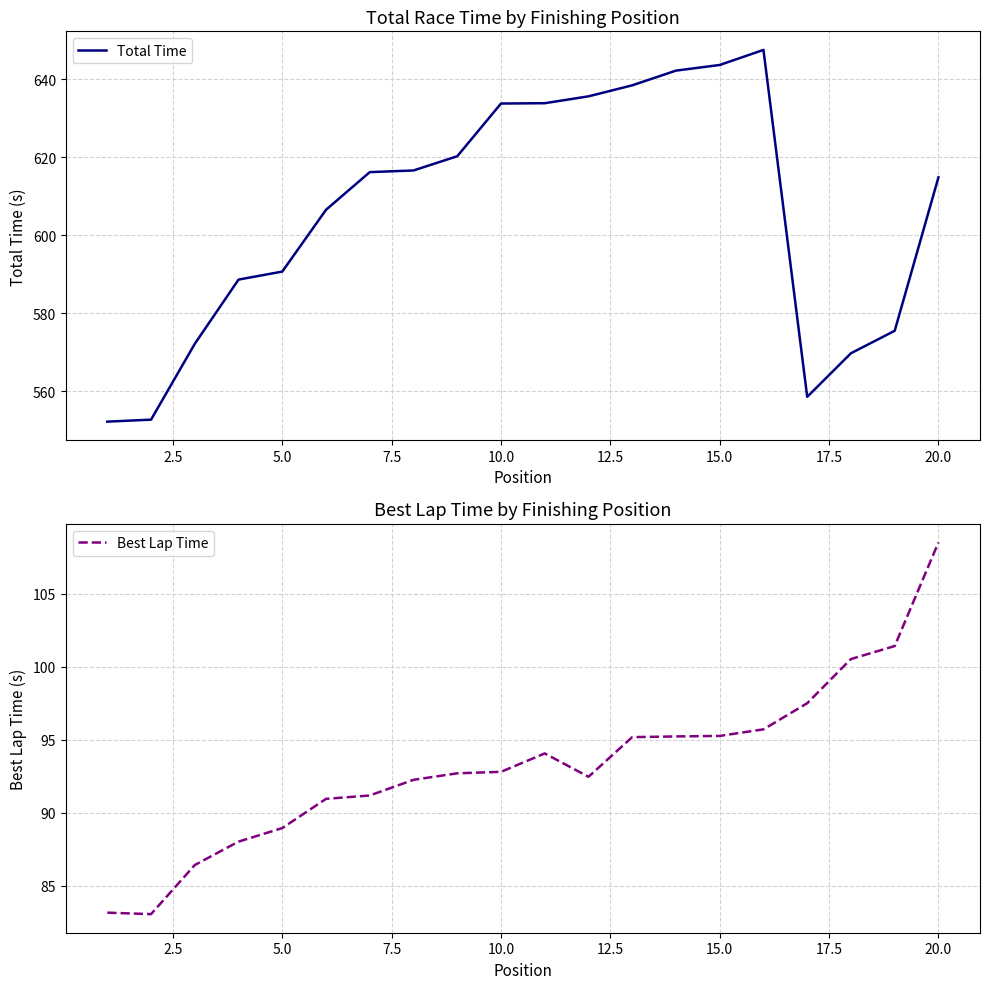

What is the highest value of the Total Time series?

647.5